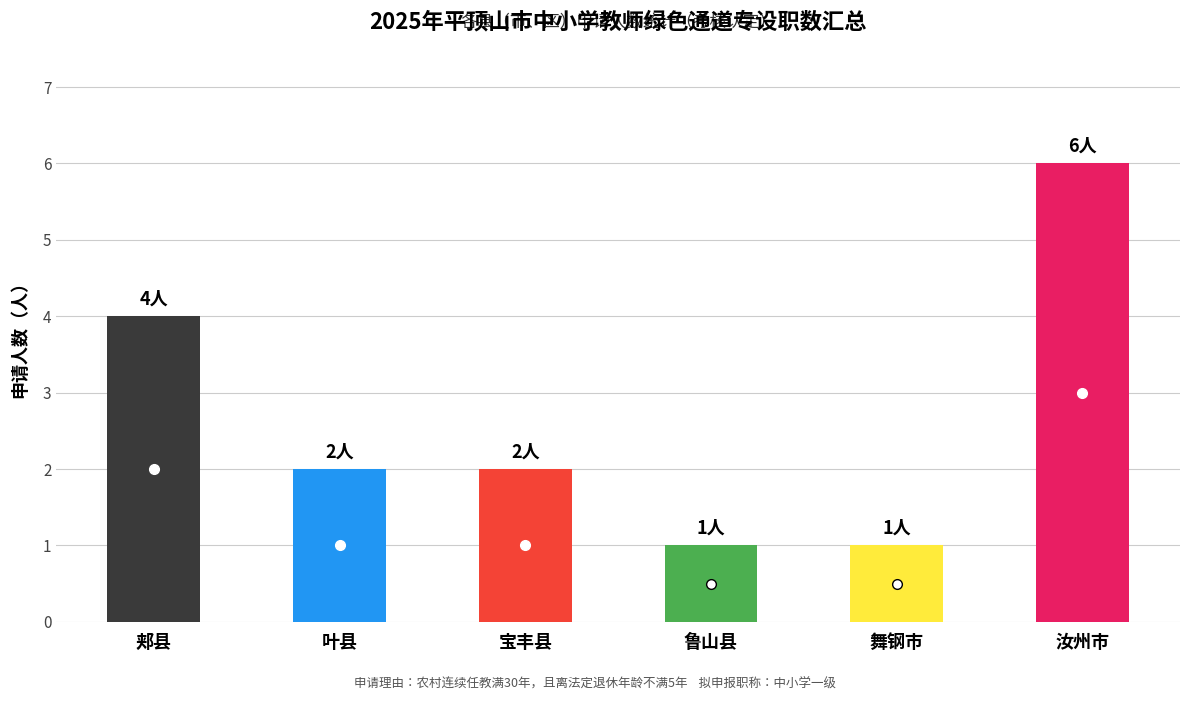

How many distinct data groups are displayed?

1